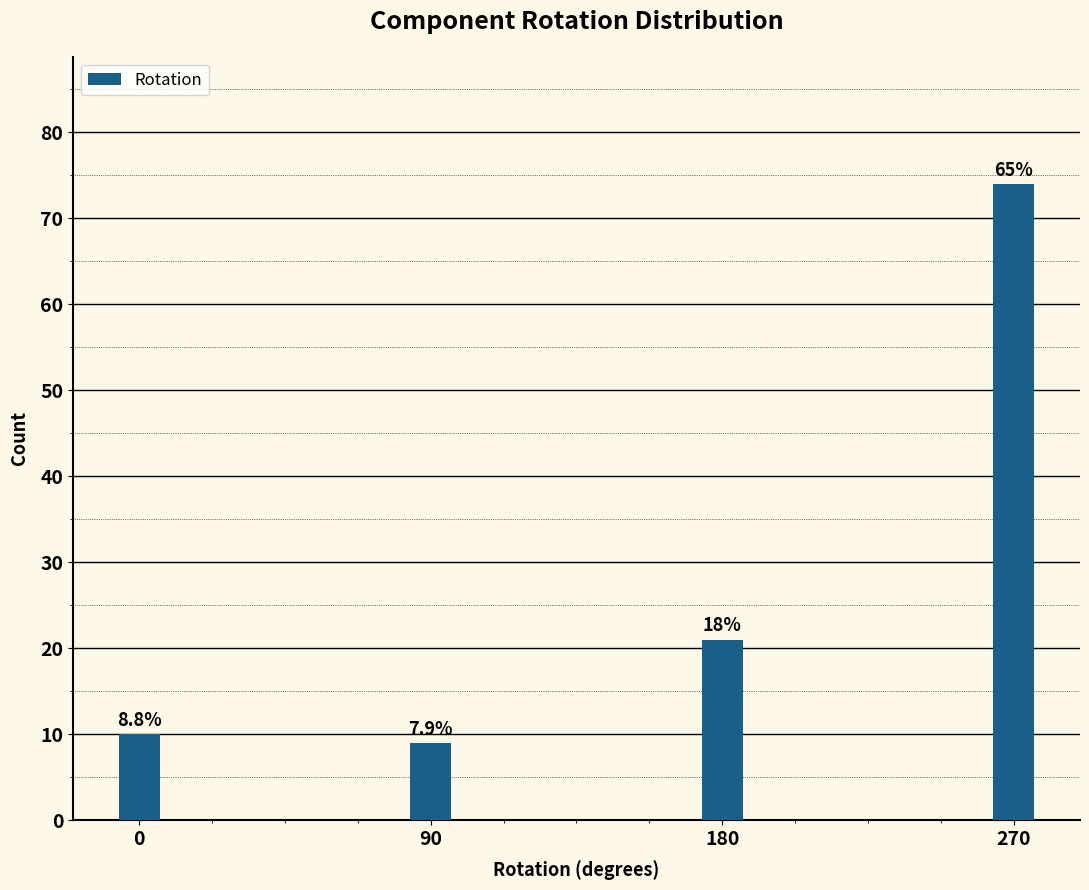

How many bars are there in total?

4